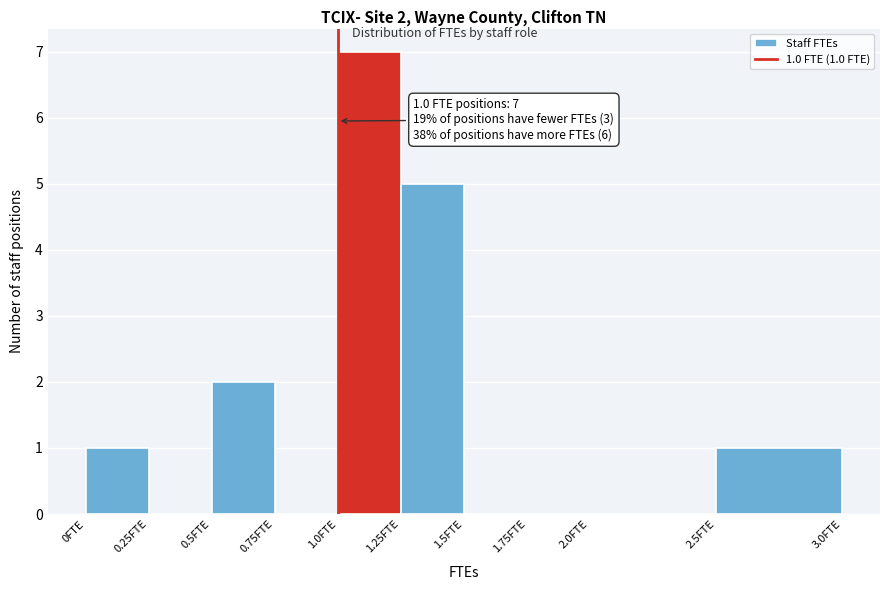

Which range on the x-axis has the tallest bar?

1.00 to 1.25